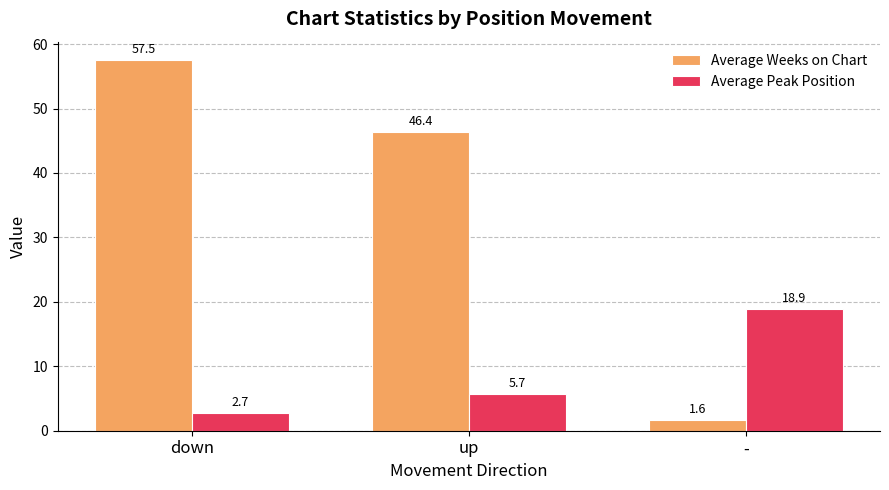

List the labels in order of Average Weeks on Chart value, largest first.

down, up, -